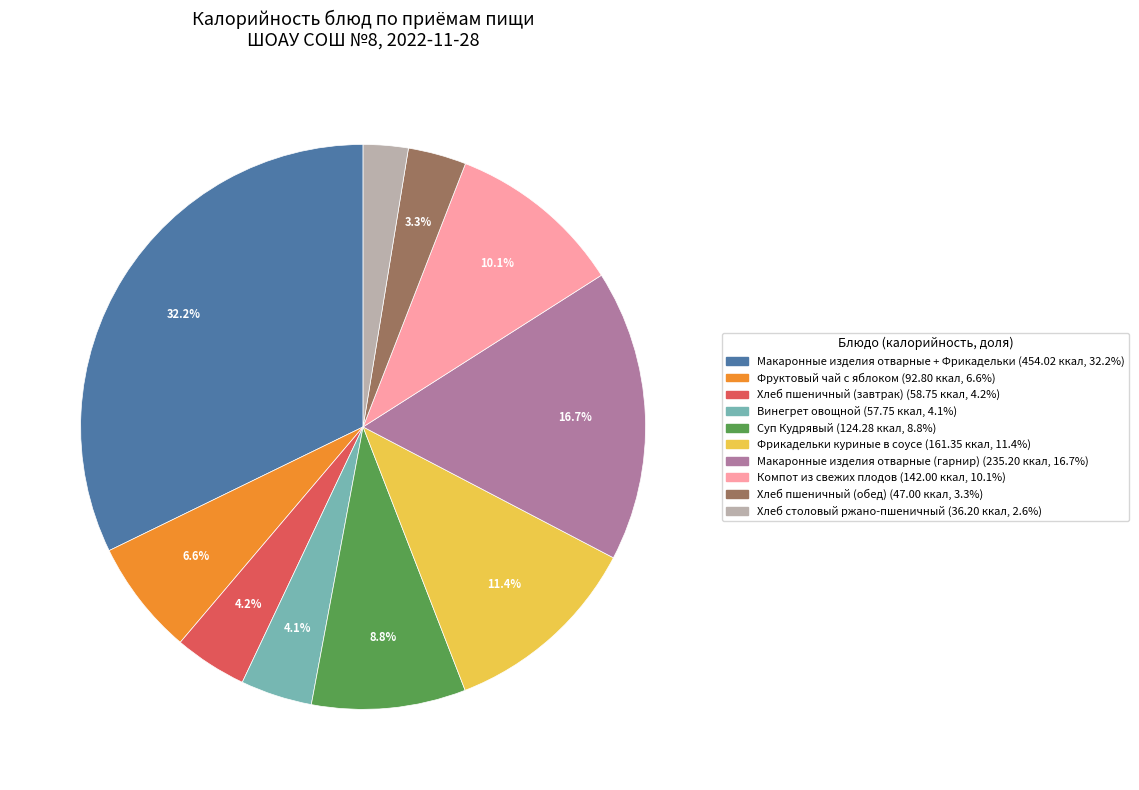

Which has a higher value, Хлеб столовый ржано-пшеничный or Фруктовый чай с яблоком?

Фруктовый чай с яблоком